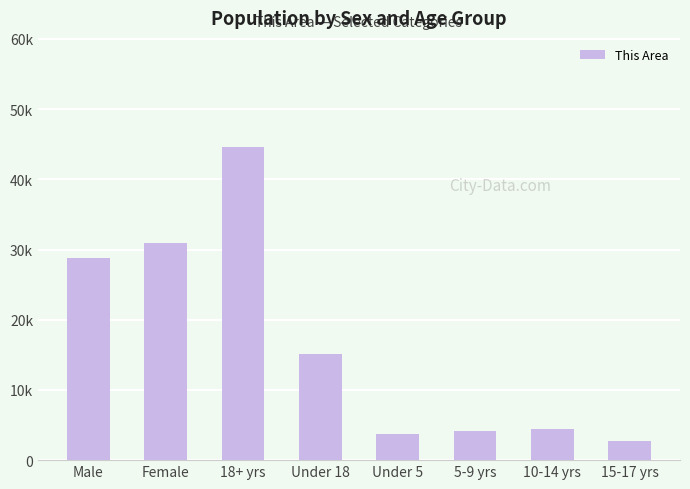

Where is the data nearest to the value 23666?

Male